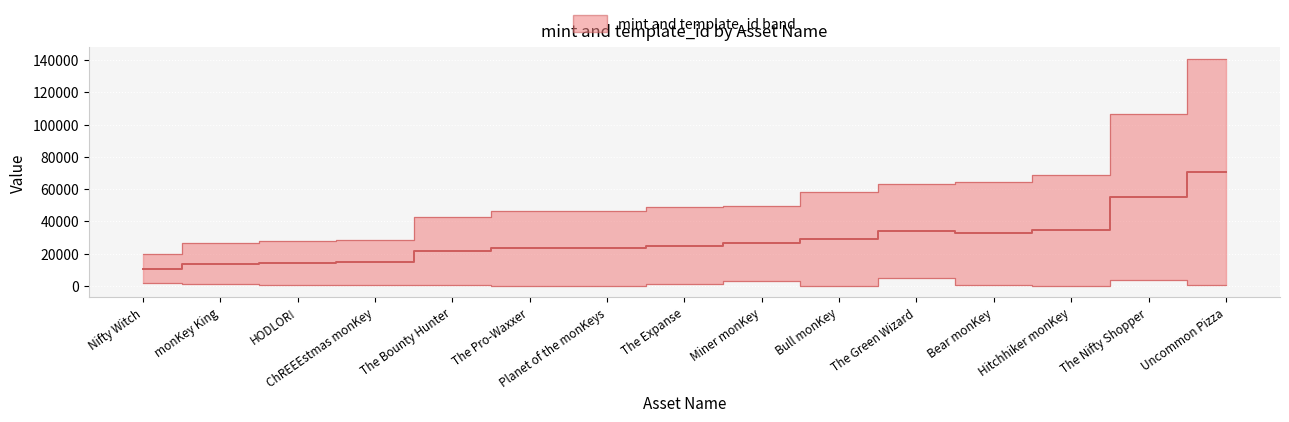

What is the average value?

28616.1